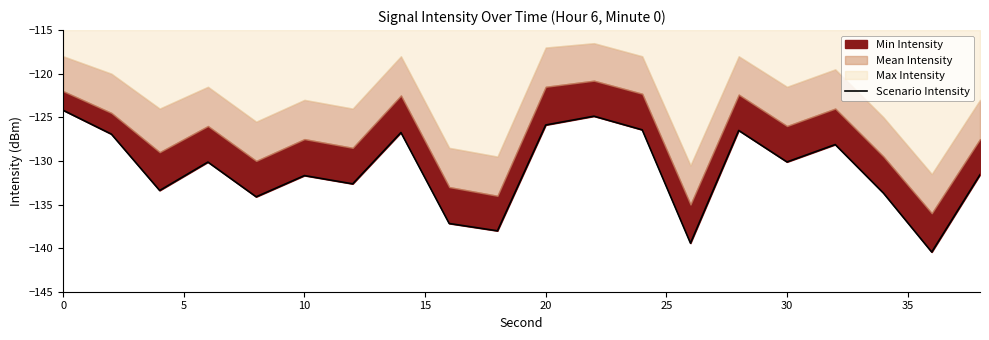

Reading left to right, what are all the values shown in this chart?

-124.2	-126.9	-133.4	-130.1	-134.1	-131.7	-132.6	-126.7	-137.2	-138.0	-125.9	-124.9	-126.4	-139.4	-126.5	-130.1	-128.1	-133.7	-140.5	-131.6